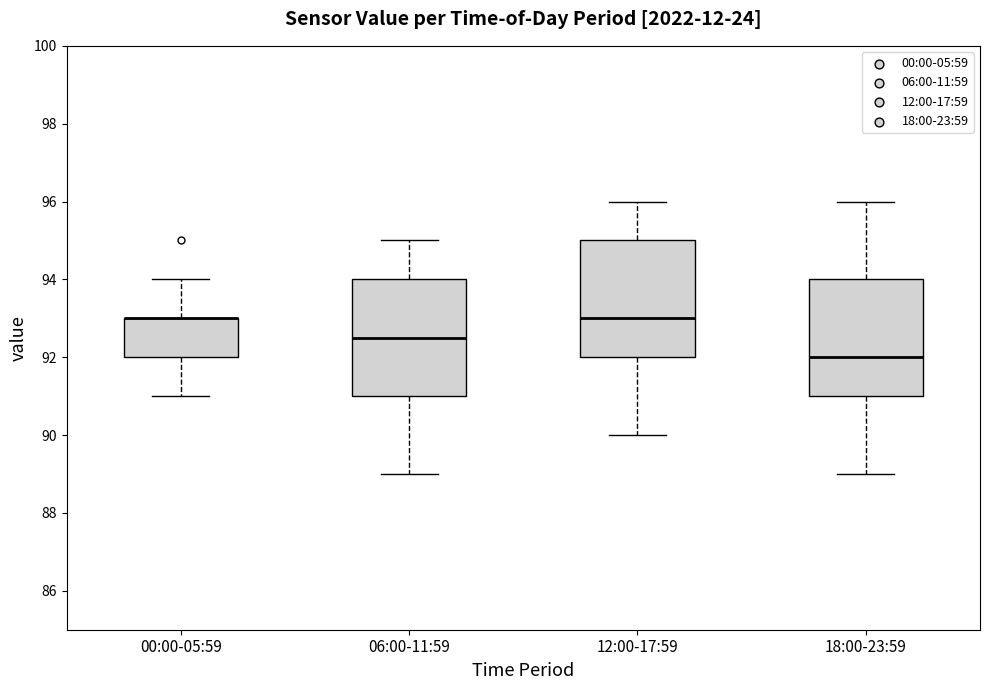

Reading left to right, read every box against the y-axis: the position of its median line, the range the box covers, and the ends of its whiskers. The values are not printed on the chart, so give them approximately, as read against the axis.

00:00-05:59: median 93.0 (drawn on the box's upper edge), box 92.0 to 93.0, whiskers 91.0 to 94.0
06:00-11:59: median 92.6, box 91.0 to 94.0, whiskers 89.0 to 95.0
12:00-17:59: median 93.0, box 92.0 to 95.0, whiskers 90.0 to 96.0
18:00-23:59: median 92.0, box 91.0 to 94.0, whiskers 89.0 to 96.0